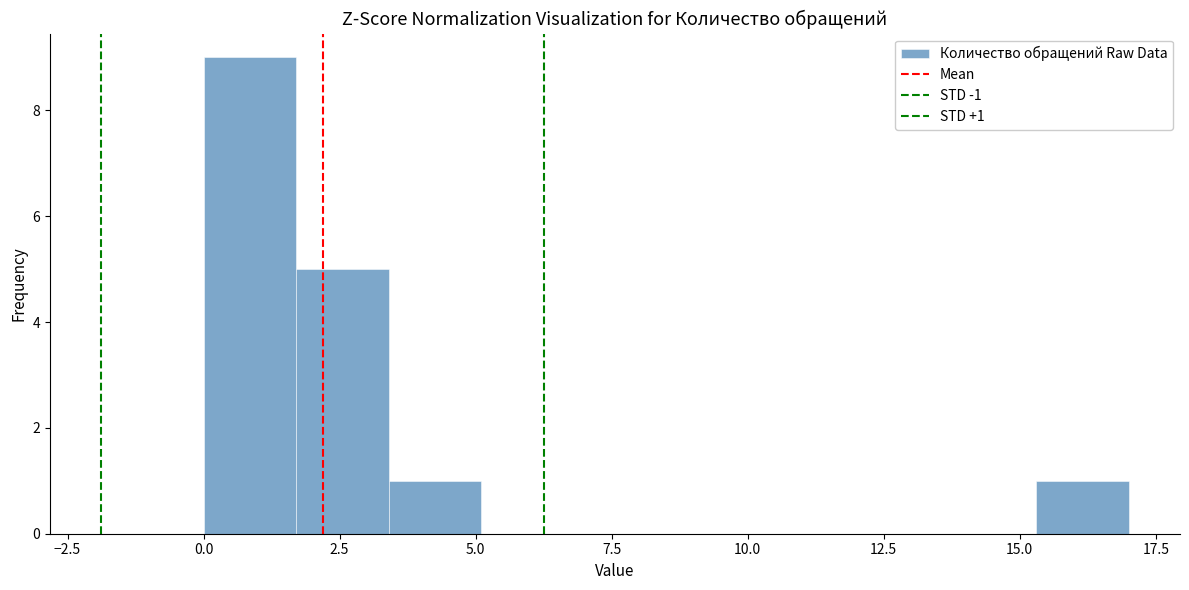

Read against the x-axis, roughly where is the centre of the tallest bar?

1.0